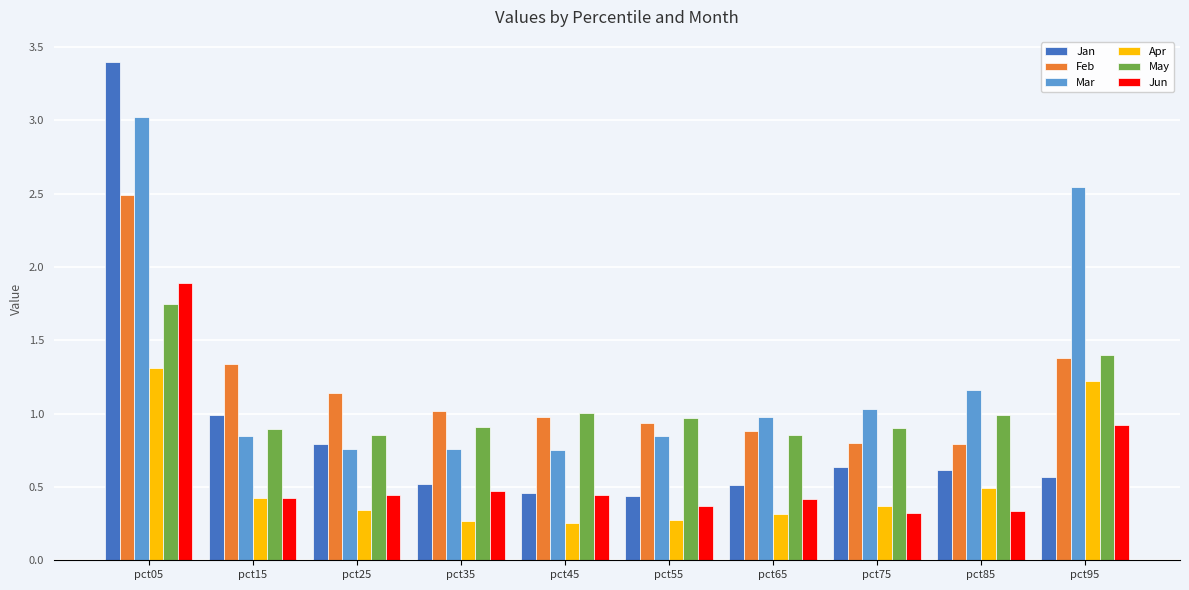

Rank the series by their maximum value, from lowest to highest.

Apr, May, Jun, Feb, Mar, Jan